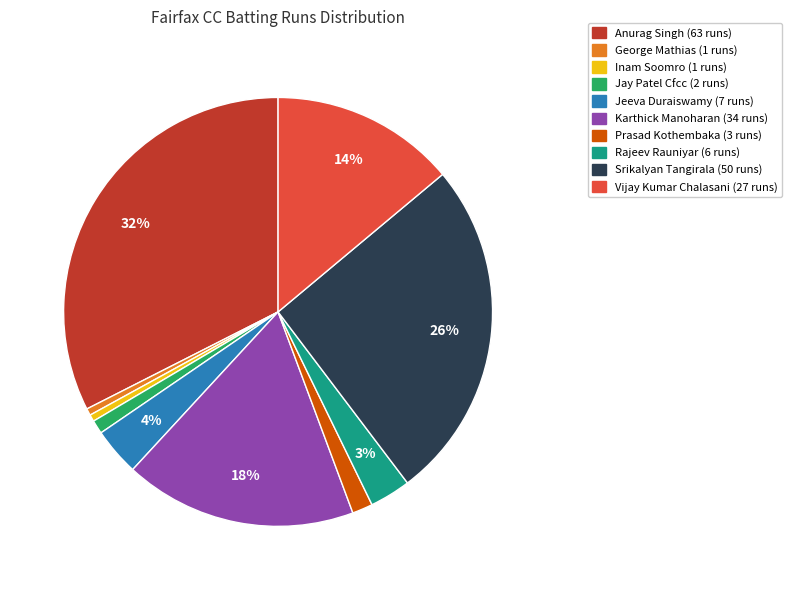

How many segments does this pie chart have?

10